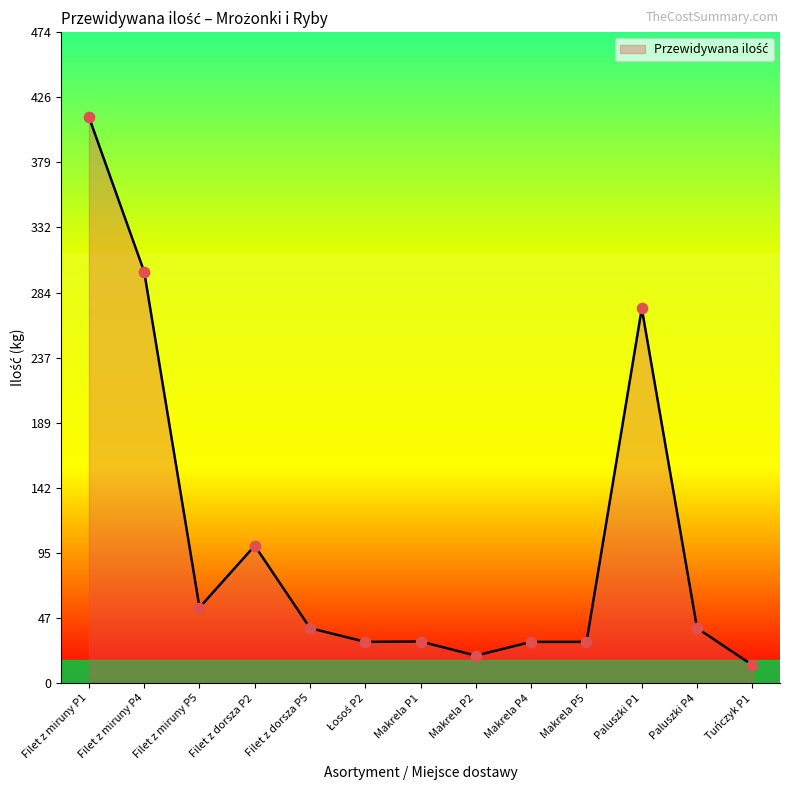

What is the change in value from Makrela P2 to Paluszki P4?

+20.0